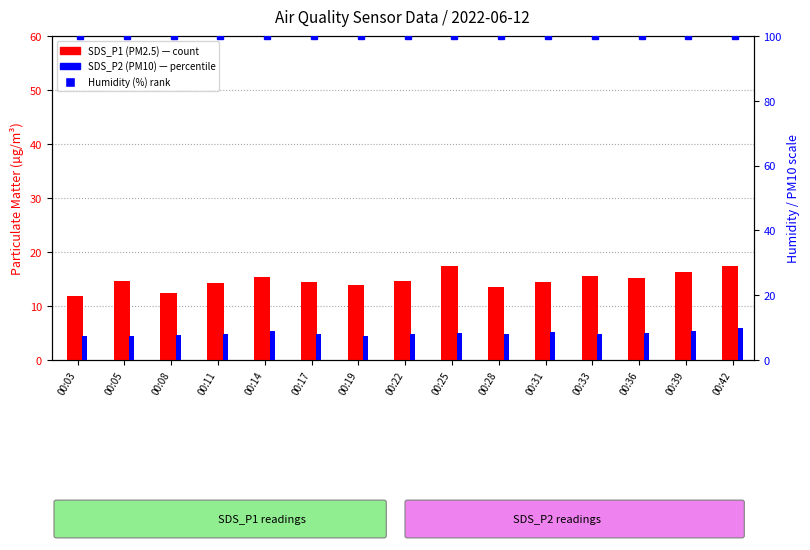

At which category is the sum across all series the highest?

00:42